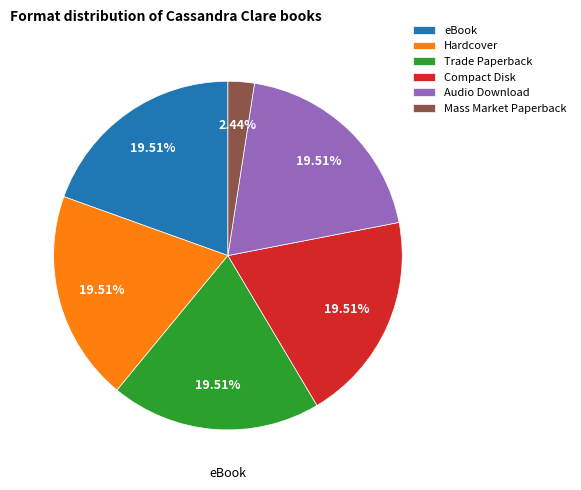

To the nearest percent, what is the difference between the largest and smallest slice percentages?

17%